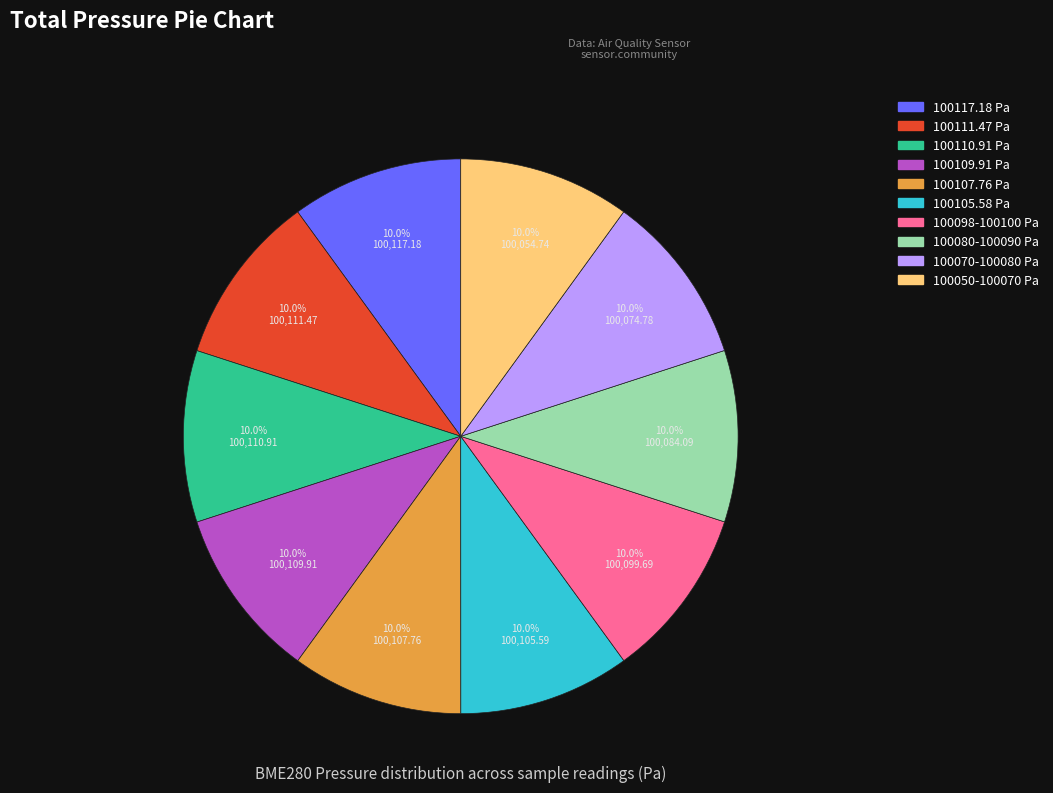

Is there a majority slice in this chart?

No